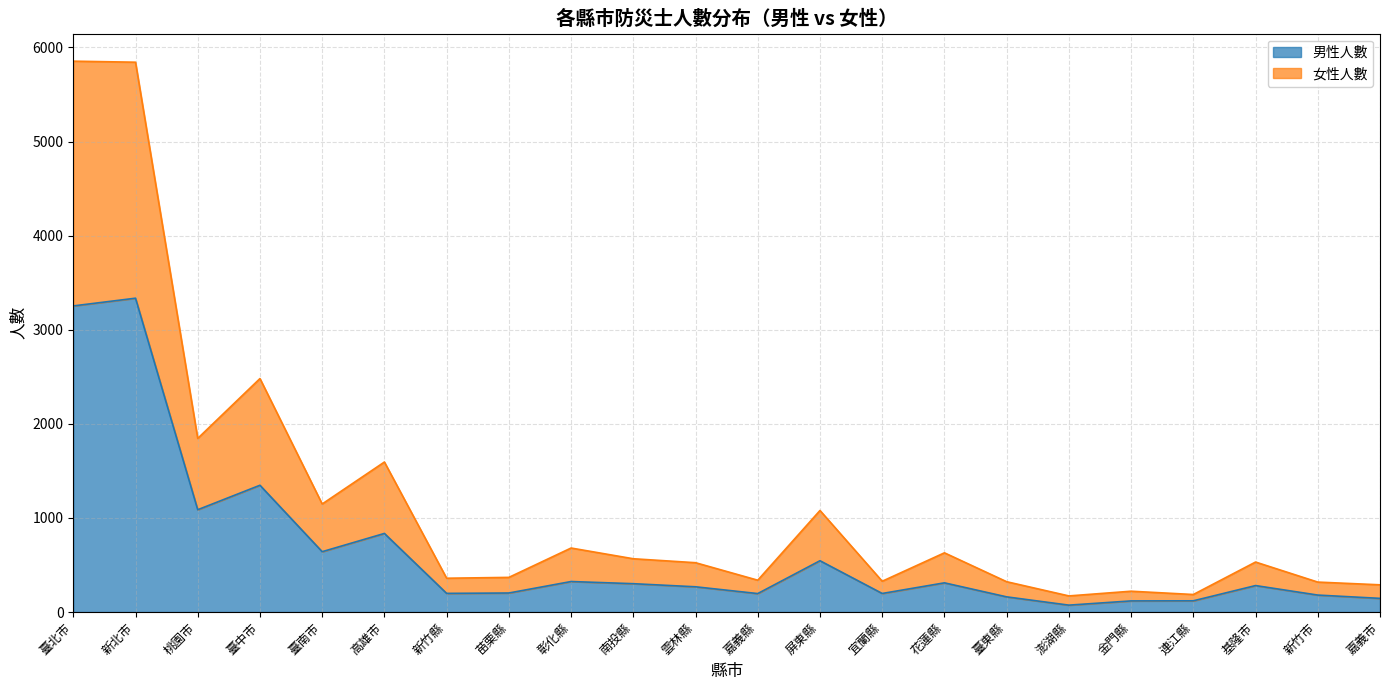

True or false: 男性人數 has a value of 197 at 宜蘭縣.

True